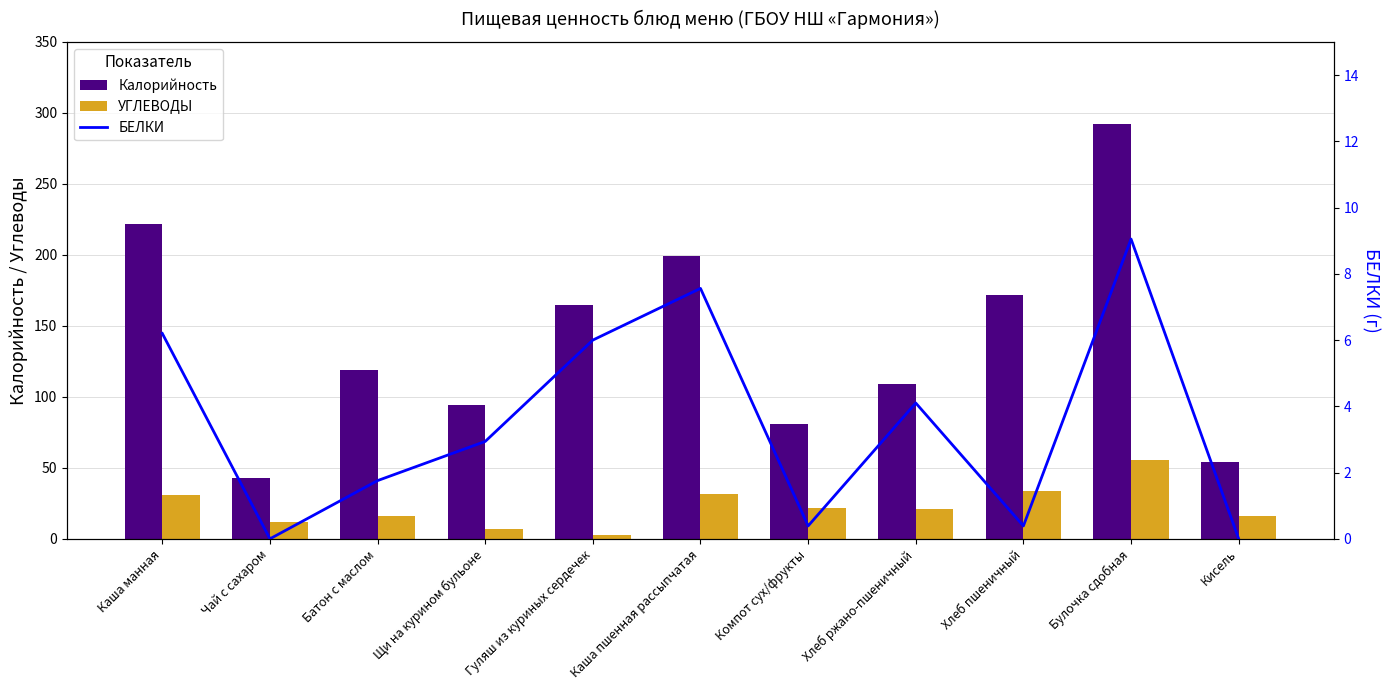

At which category does the chart reach its minimum across all series?

Чай с сахаром